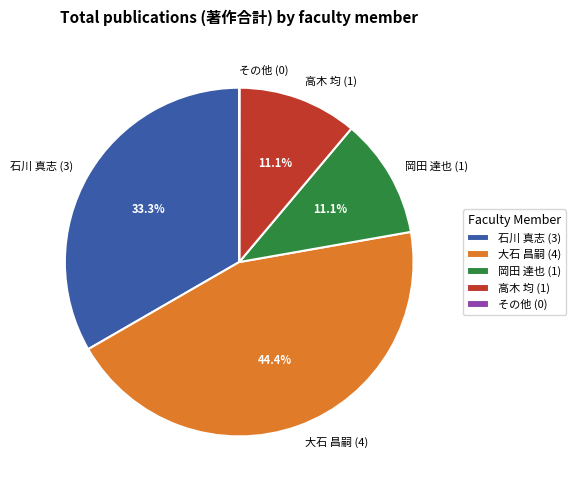

Which has a higher value, 高木 均 (1) or 大石 昌嗣 (4)?

大石 昌嗣 (4)